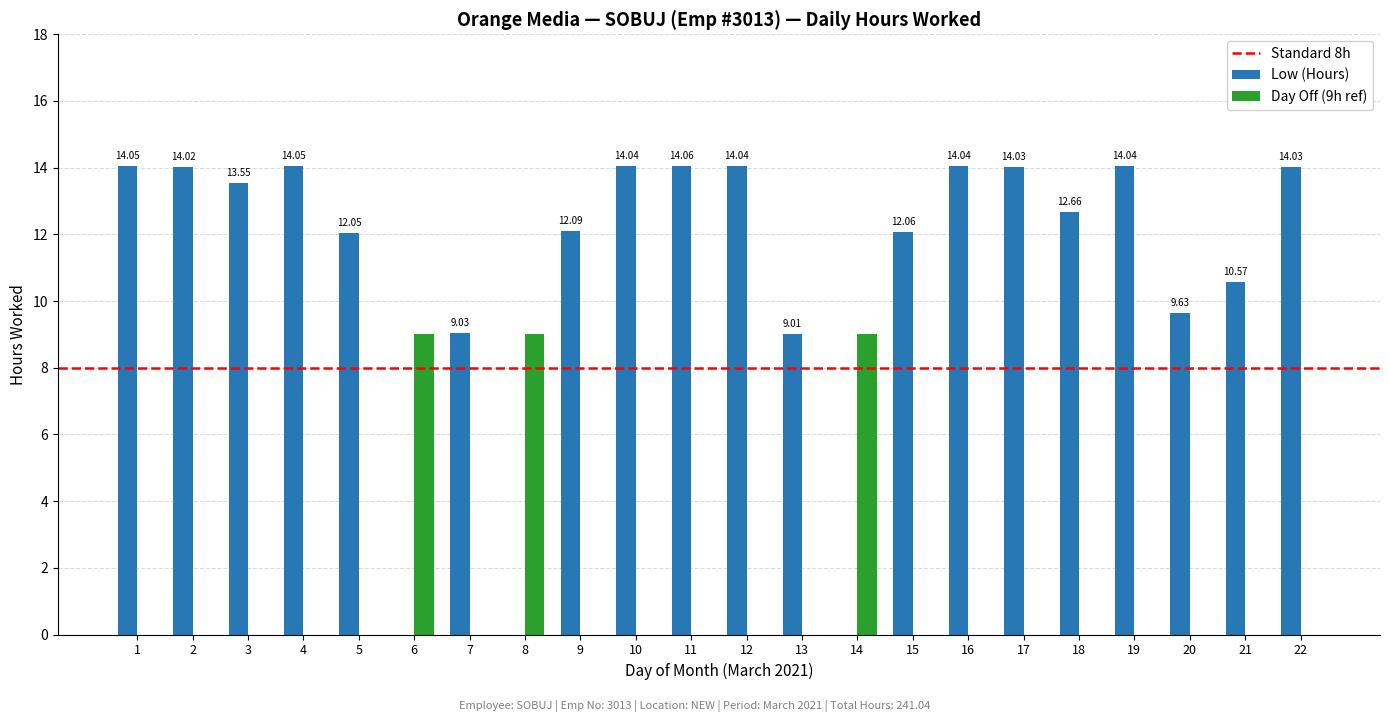

What is the total value across all series at 18?

12.7